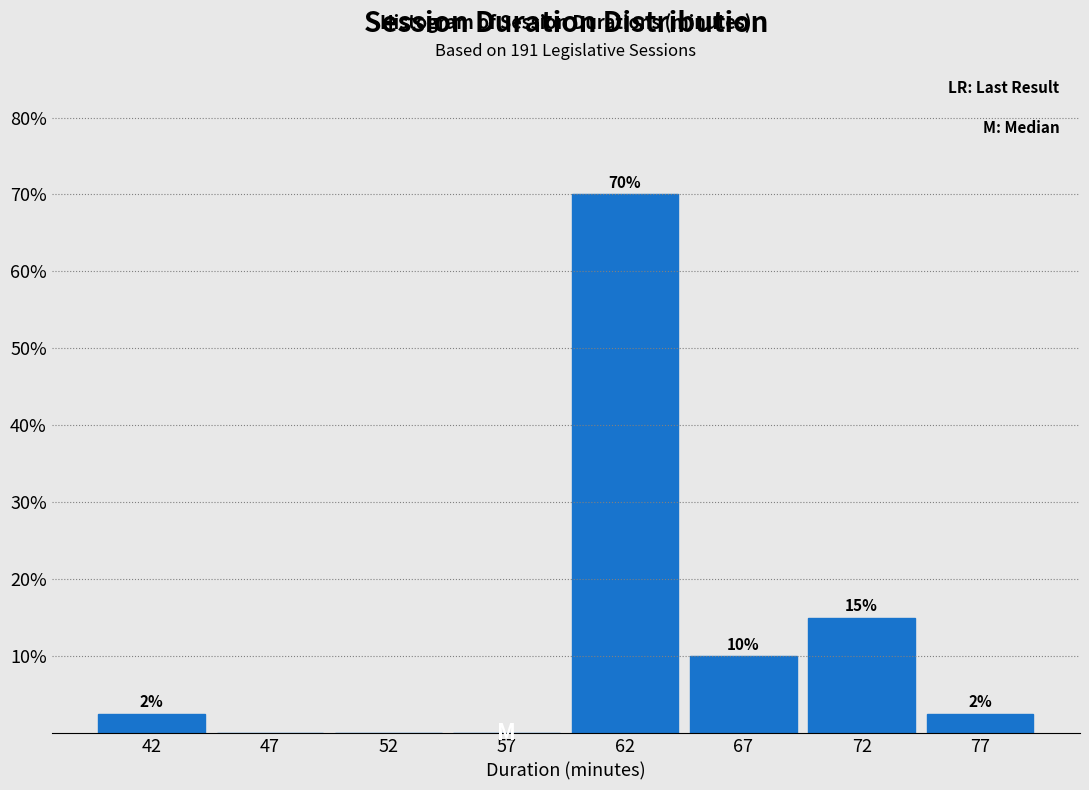

What is the maximum value shown in the chart?

70.0